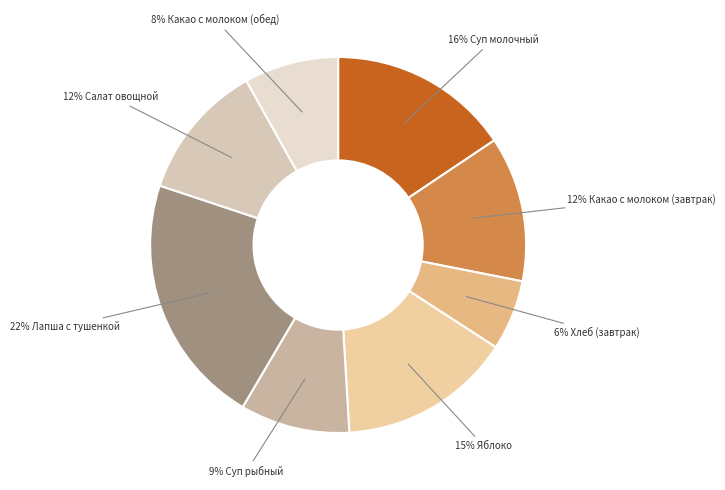

How many segments does this pie chart have?

8